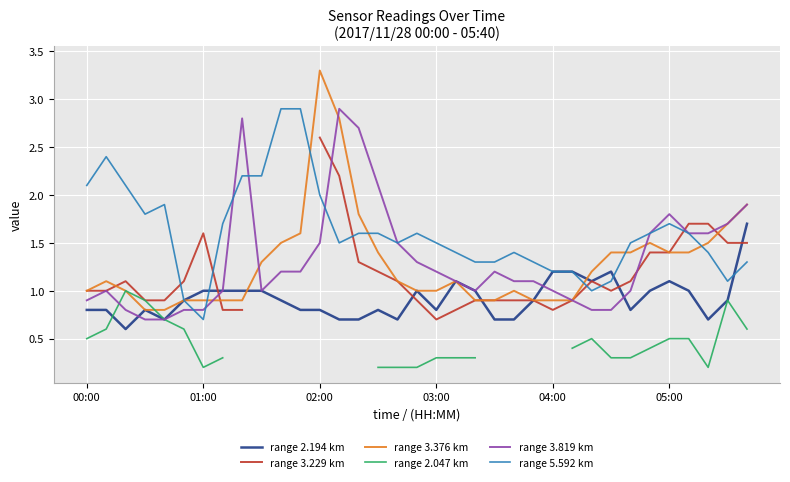

What is the highest value of the range 5.592 km series?

2.9